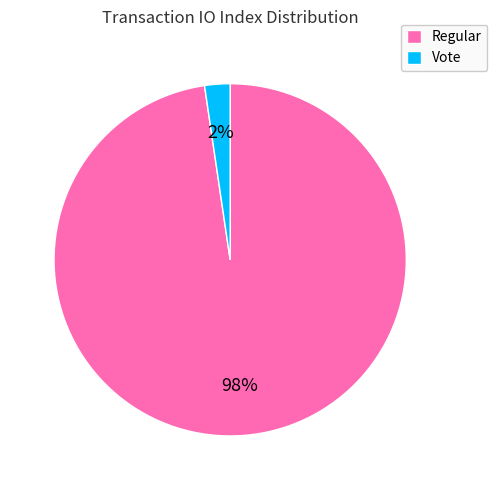

The Regular slice represents 98% of the pie. True or false?

True